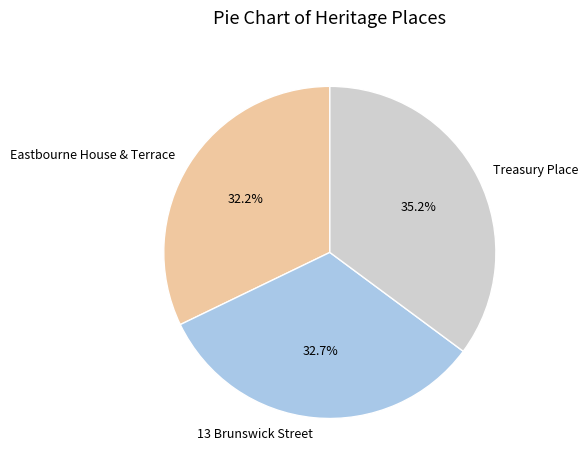

What is the ratio of the value at 13 Brunswick Street to the value at Treasury Place?

0.9